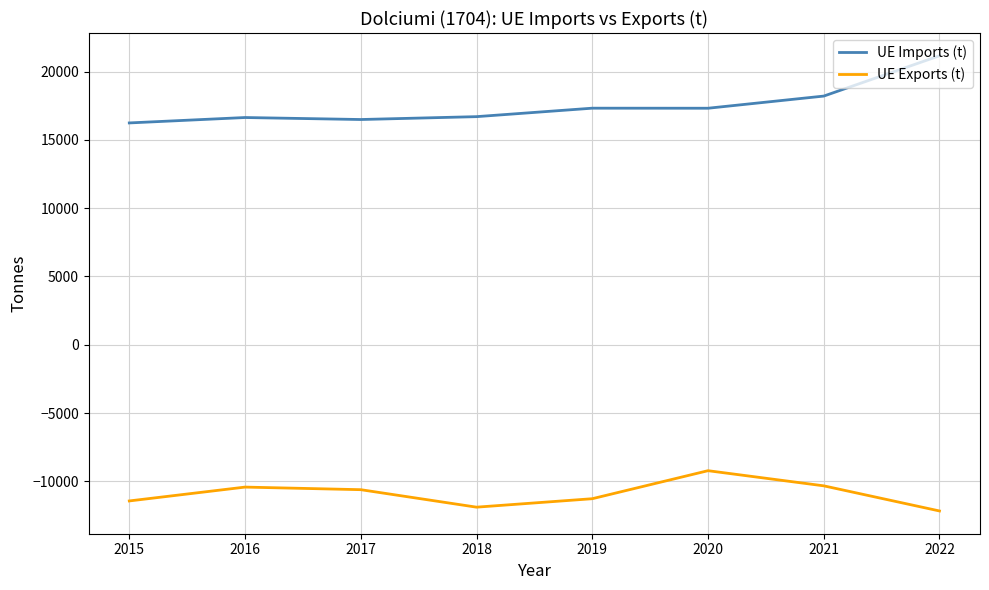

What is the difference between the second highest and minimum values in the UE Imports (t) series?

1966